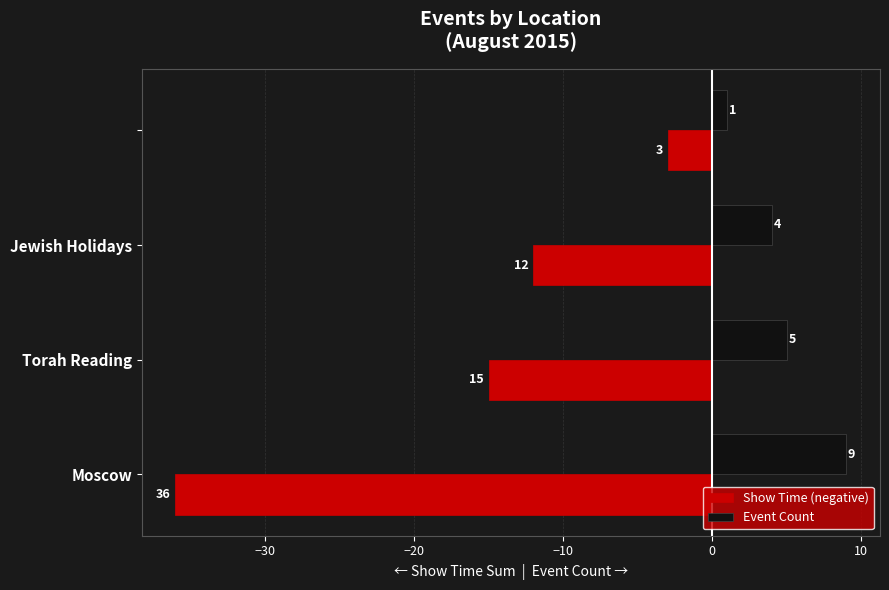

Rank the series by their maximum value, from highest to lowest.

Event Count, Show Time (negative)